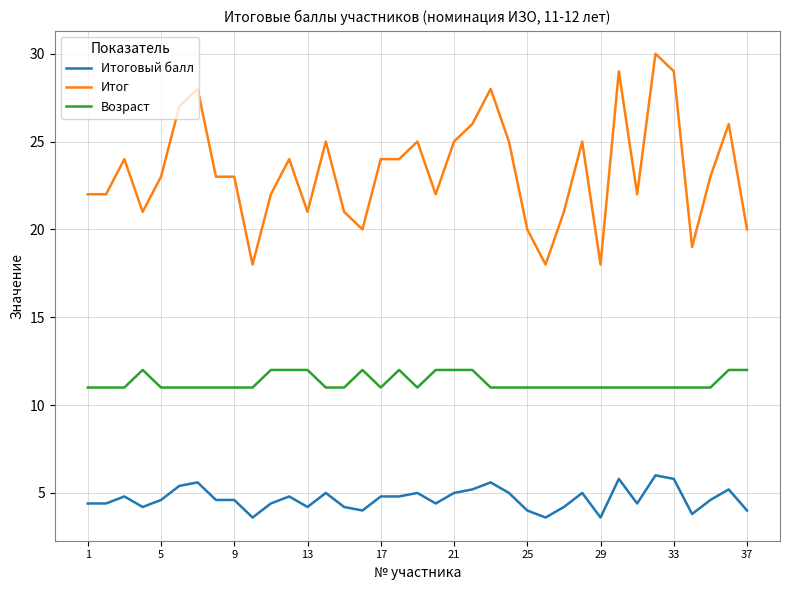

How many lines are shown in the chart?

3